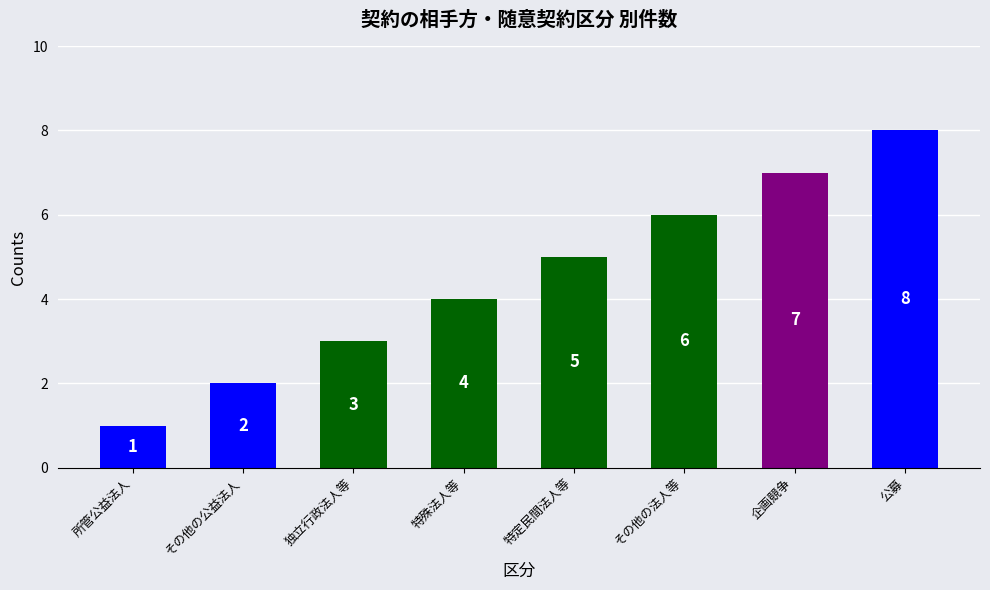

What is the minimum value shown in the chart?

1